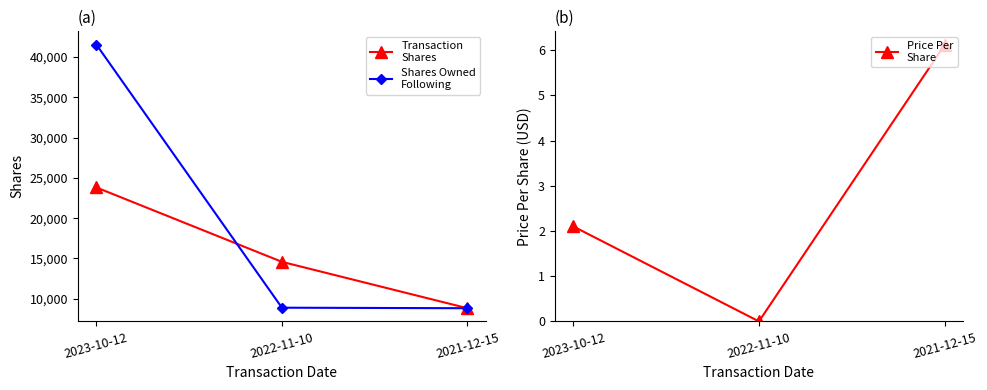

Is it true that Shares Owned
Following equals 12528.8 at 2021-12-15?

False